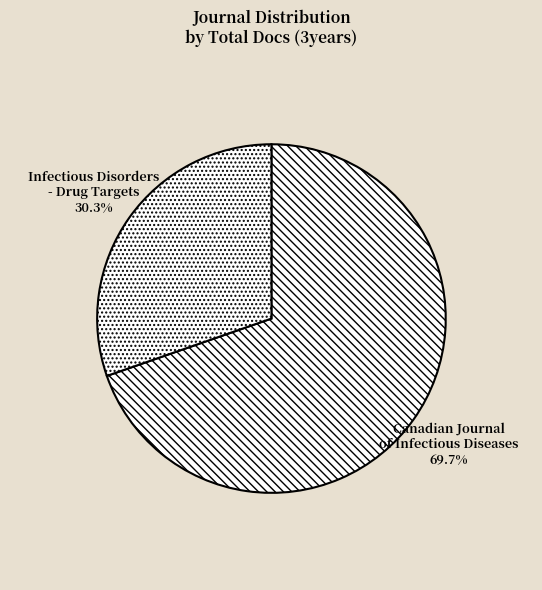

What portion of the pie excludes Canadian Journal of Infectious Diseases?

30.3%